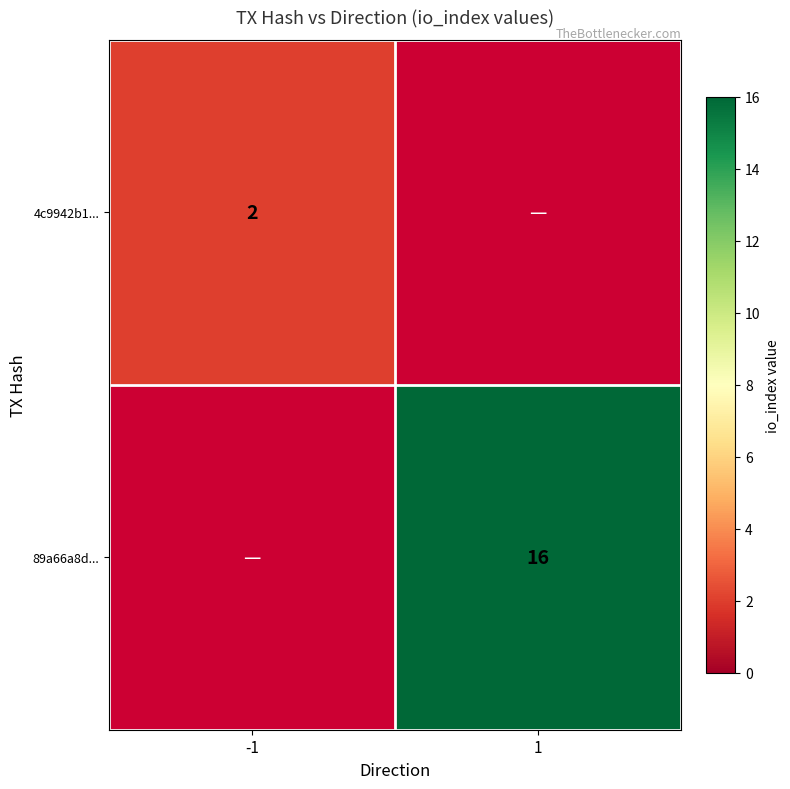

How many data points does each series have?

2